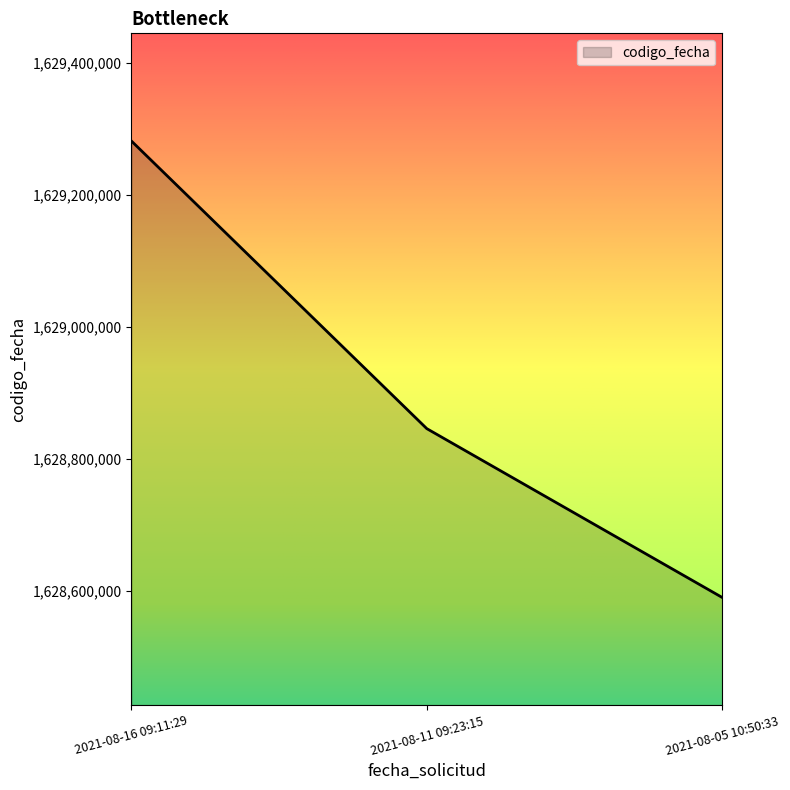

Is it true that the value at 2021-08-16 09:11:29 is 1629281219?

True